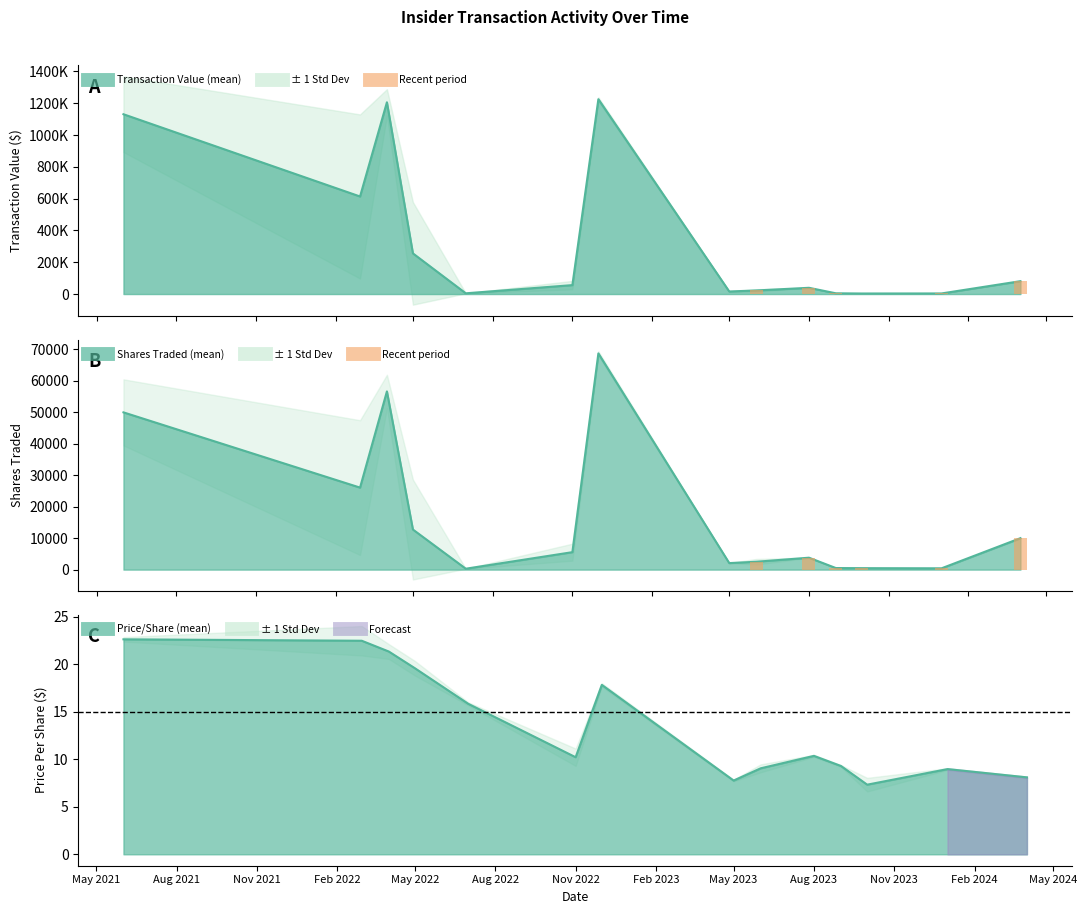

How many bars are there in each group?

3